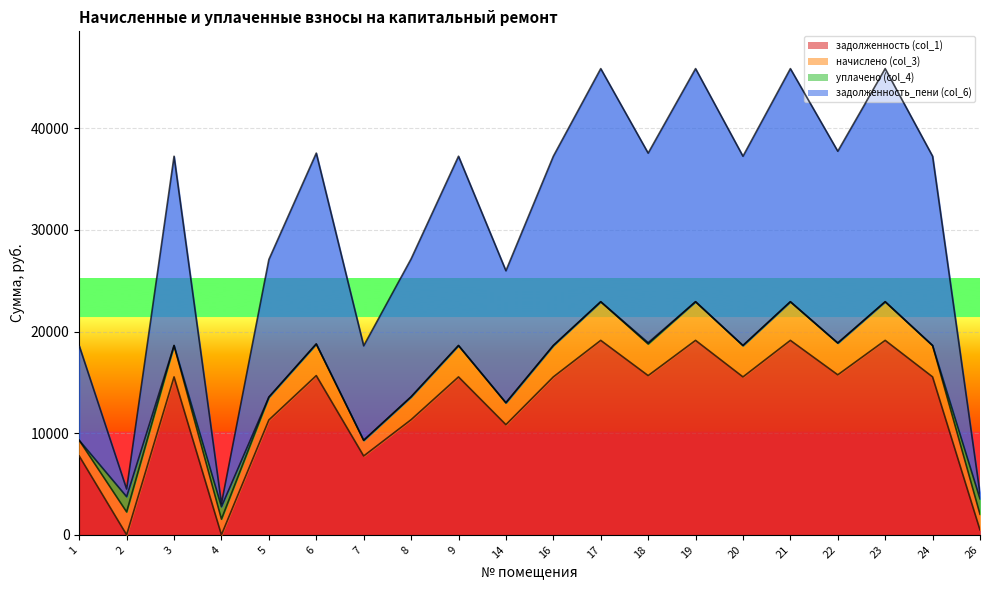

Is it true that задолженность (col_1) equals 12540.2 at 23?

False